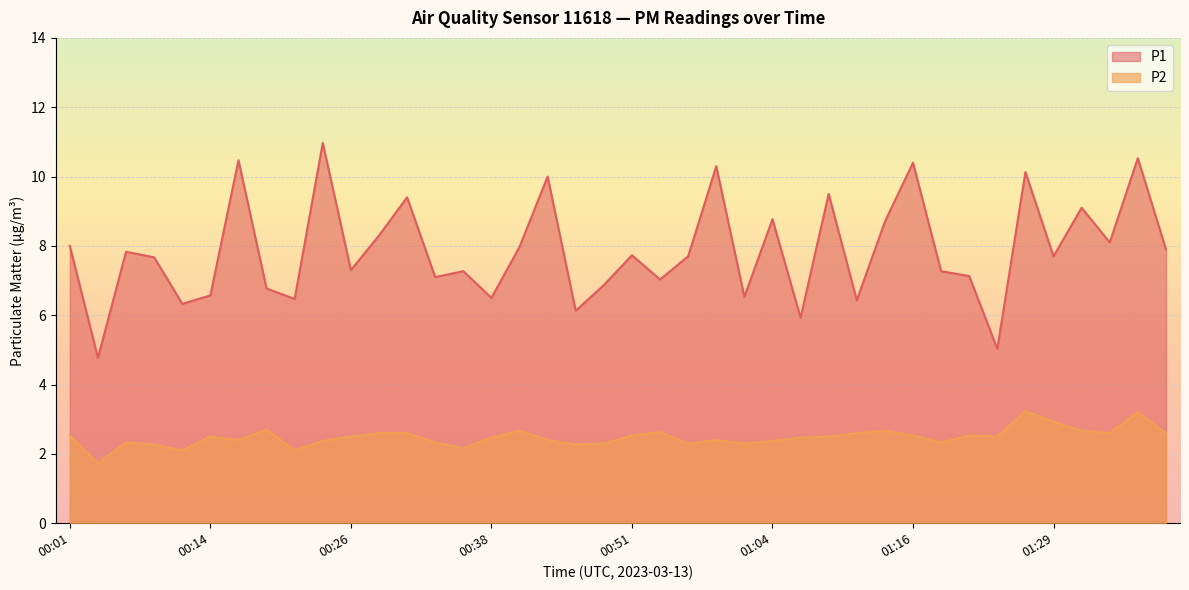

What are all the series names shown in the legend?

P1, P2